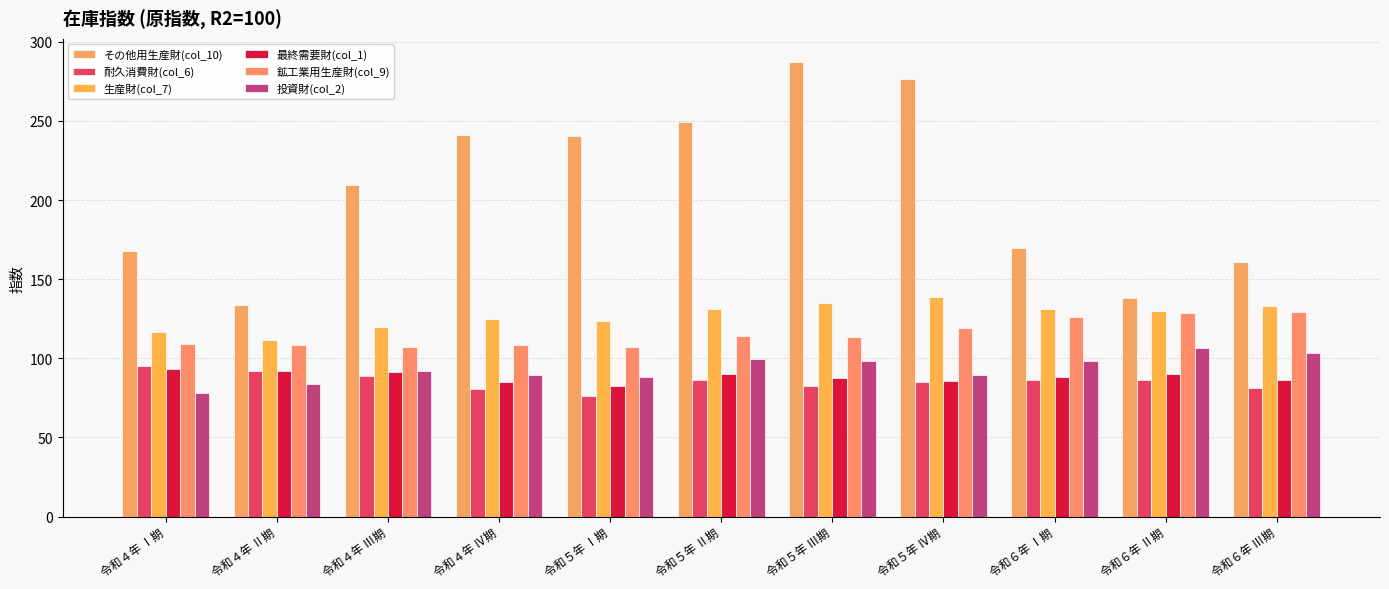

Reading right to left, extract all data points from this chart.

その他用生産財(col_10): 161.0	138.4	169.6	276.4	287.5	249.5	240.4	240.9	209.3	133.4	168.1
耐久消費財(col_6): 81.3	86.1	86.4	84.8	82.7	86.4	76.4	80.6	89.1	92.2	94.9
生産財(col_7): 133.1	129.6	131.4	138.9	135.0	131.3	123.7	125.1	120.0	111.7	116.7
最終需要財(col_1): 86.4	90.0	88.5	85.4	87.3	90.4	82.3	84.8	91.3	92.0	93.0
鉱工業用生産財(col_9): 129.1	128.4	126.0	119.3	113.3	114.4	107.1	108.6	107.3	108.6	109.3
投資財(col_2): 103.1	106.4	98.1	89.2	98.3	99.6	87.9	89.4	91.8	83.6	78.1